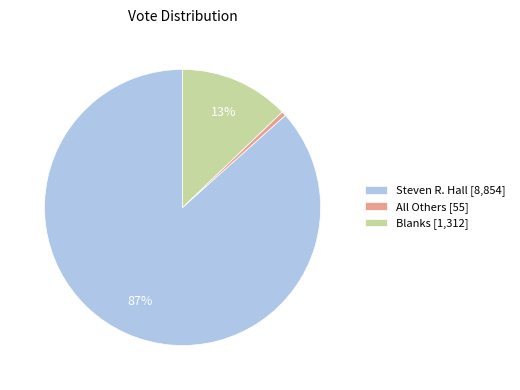

What is the smallest slice in the pie chart?

All Others